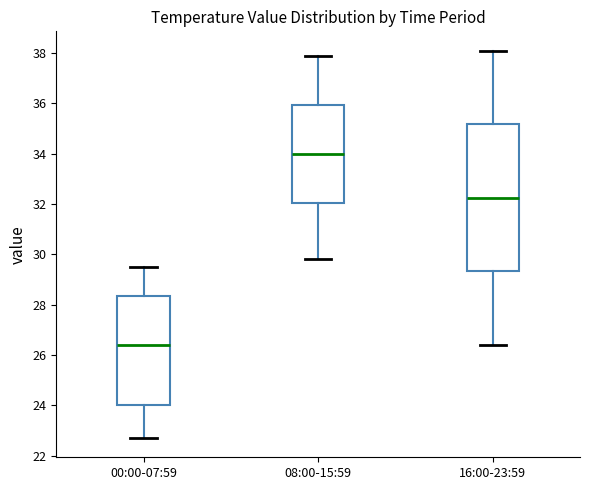

Comparing the boxes themselves (not the whiskers), which one is the tallest?

16:00-23:59